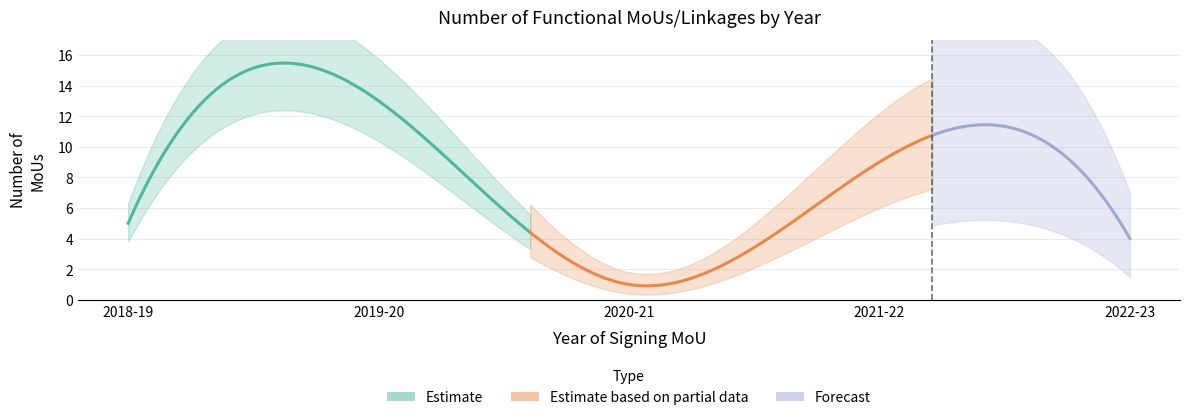

What is the smallest value displayed?

1